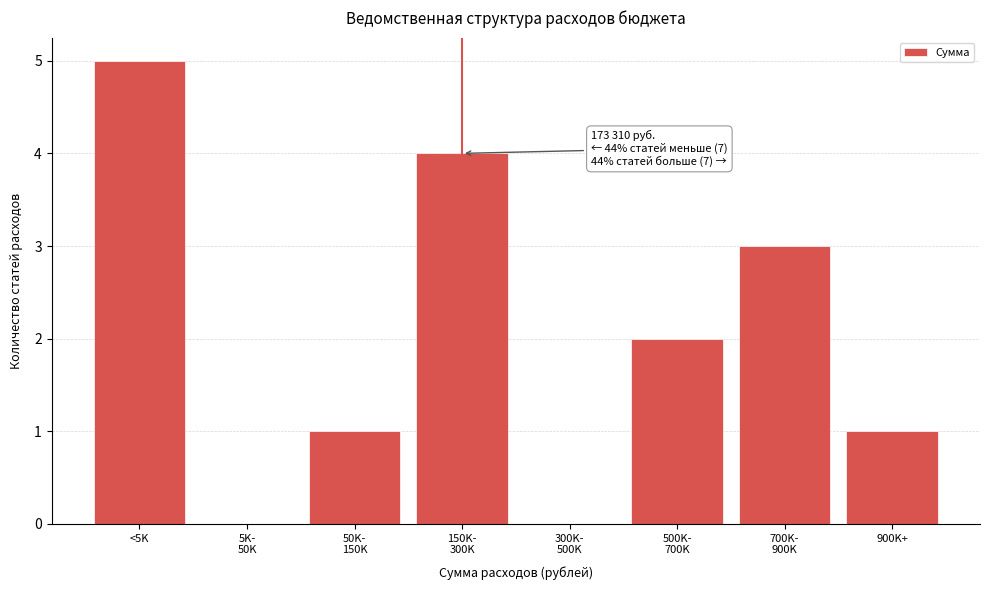

At which category does the chart reach its peak across all series?

<5K